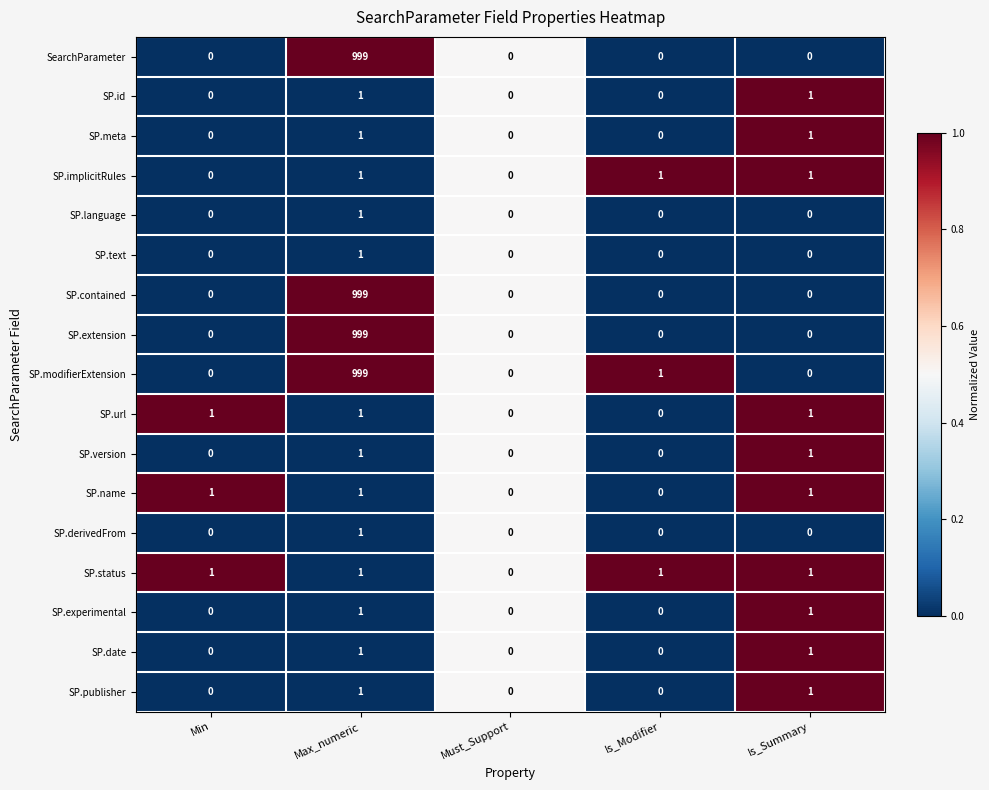

What is the sum of all SP.url values?

3